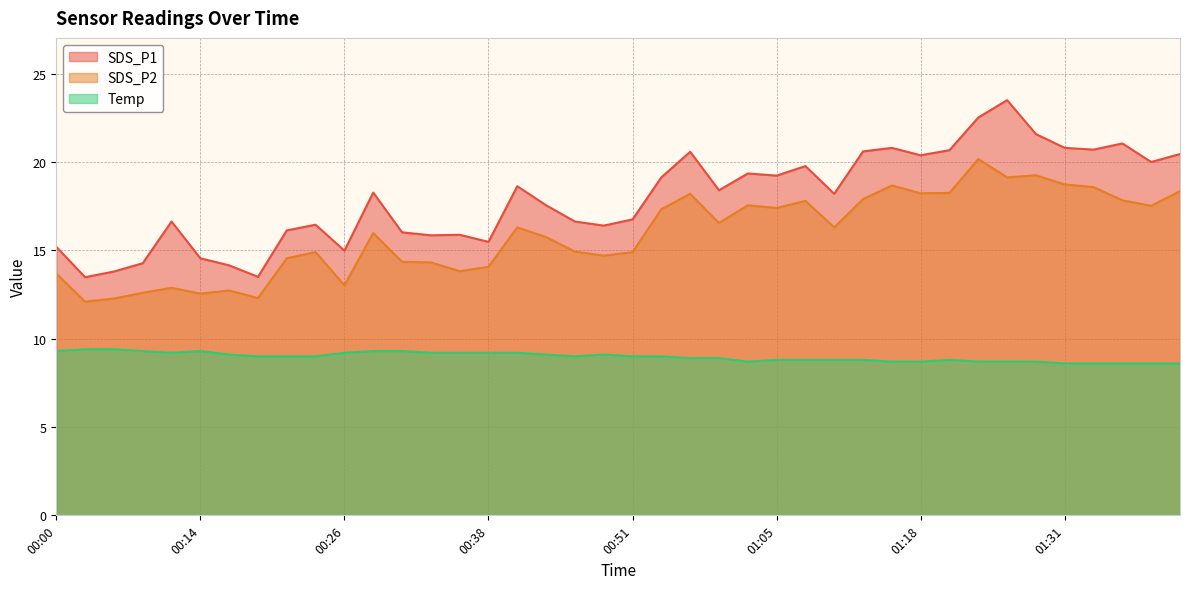

Is the value of Temp at 00:23 greater than the value of SDS_P2 at 01:28?

No